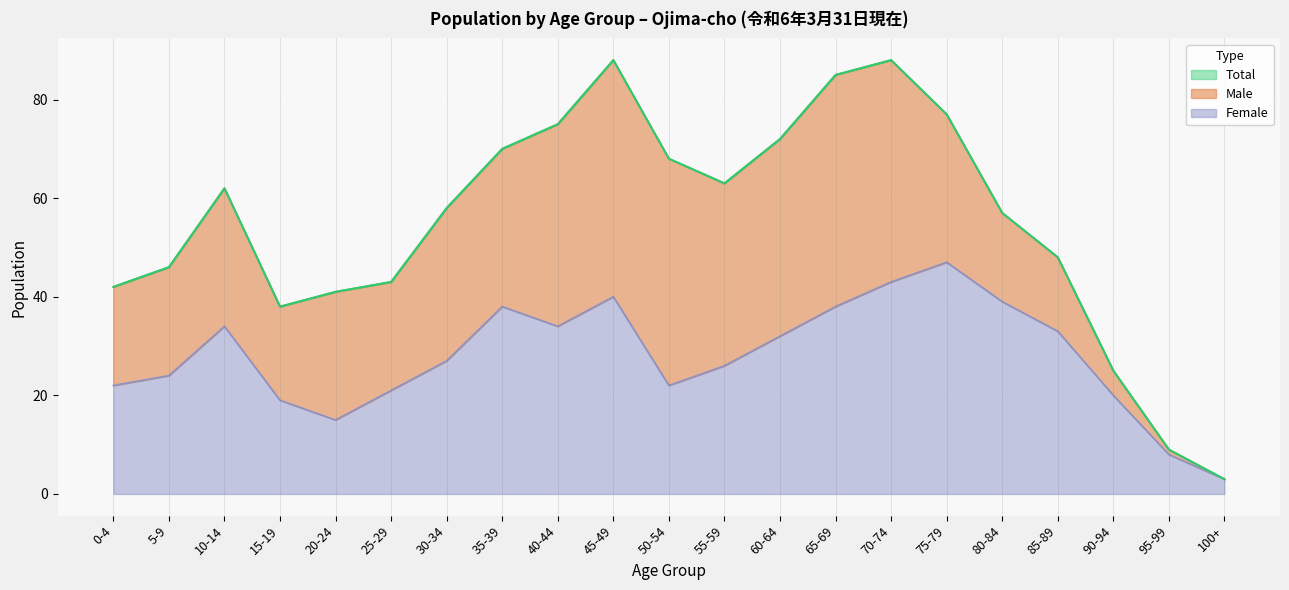

Reading left to right, extract all data points from this chart.

Total: 0-4=42	5-9=46	10-14=62	15-19=38	20-24=41	25-29=43	30-34=58	35-39=70	40-44=75	45-49=88	50-54=68	55-59=63	60-64=72	65-69=85	70-74=88	75-79=77	80-84=57	85-89=48	90-94=25	95-99=9	100+=3
Female: 0-4=22	5-9=24	10-14=34	15-19=19	20-24=15	25-29=21	30-34=27	35-39=38	40-44=34	45-49=40	50-54=22	55-59=26	60-64=32	65-69=38	70-74=43	75-79=47	80-84=39	85-89=33	90-94=20	95-99=8	100+=3